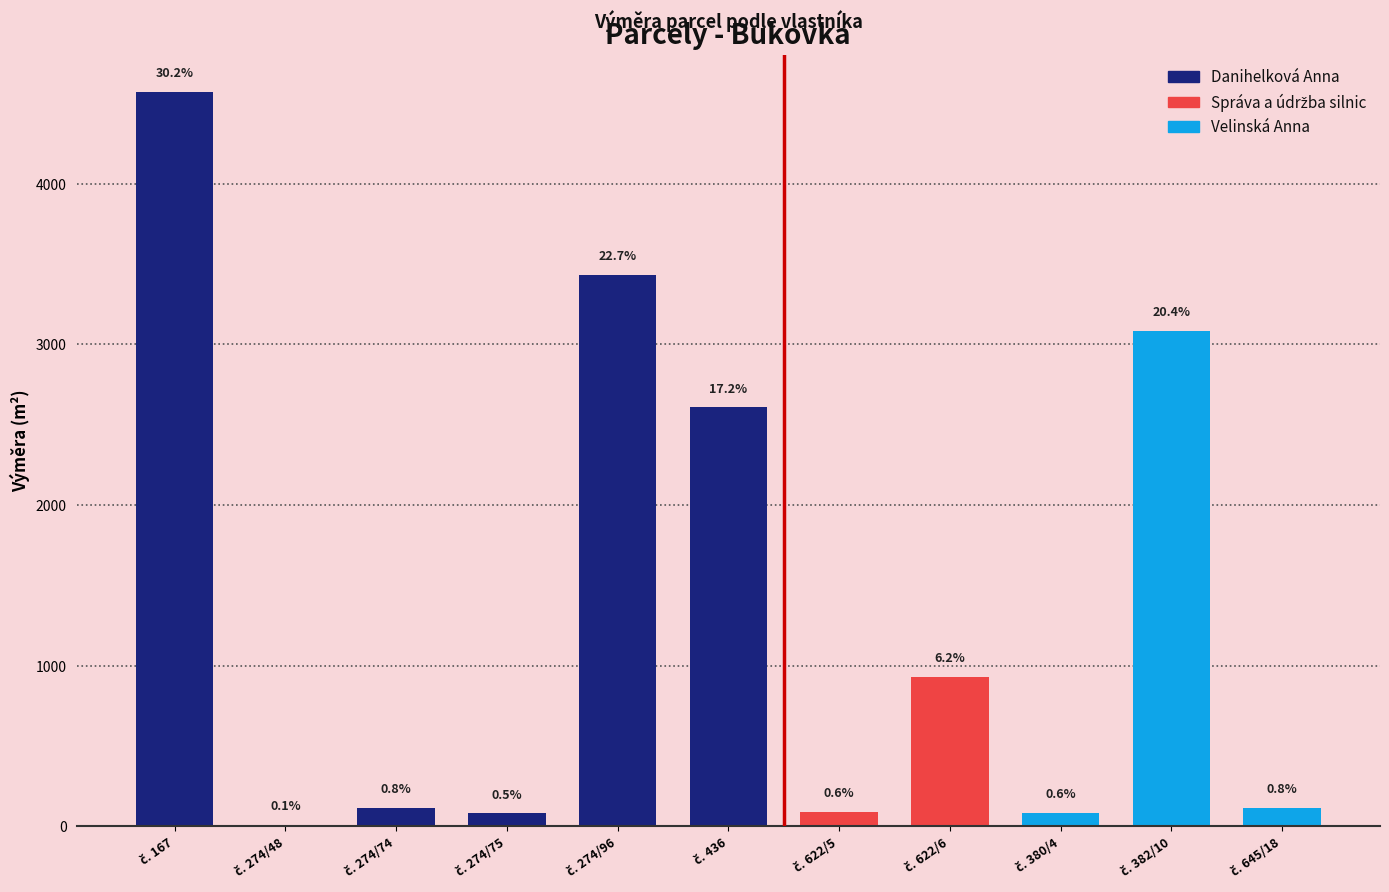

What is the difference between the maximum and second lowest values?

4493